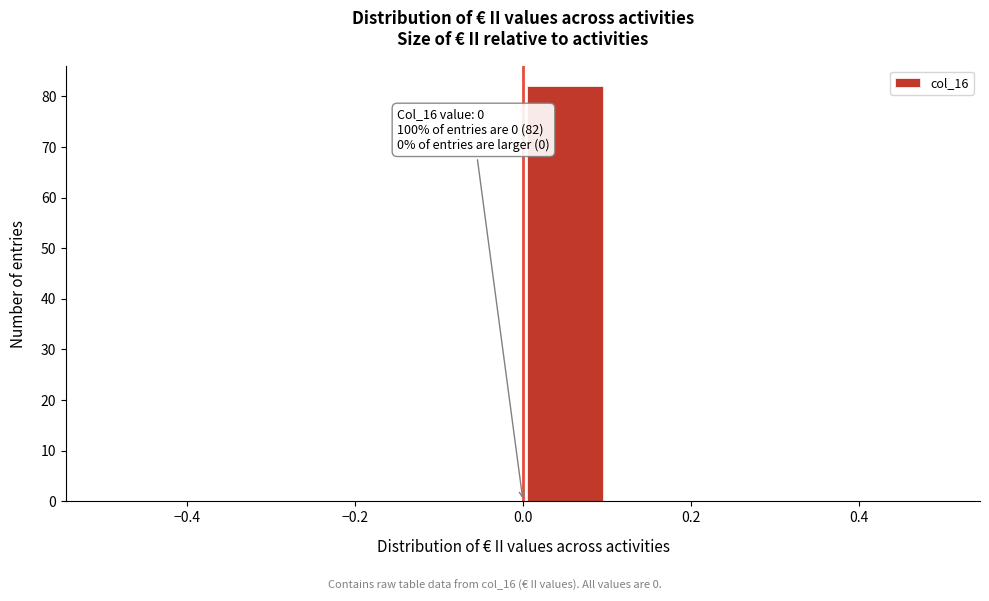

Which range on the x-axis has the tallest bar?

0.0 to 0.1